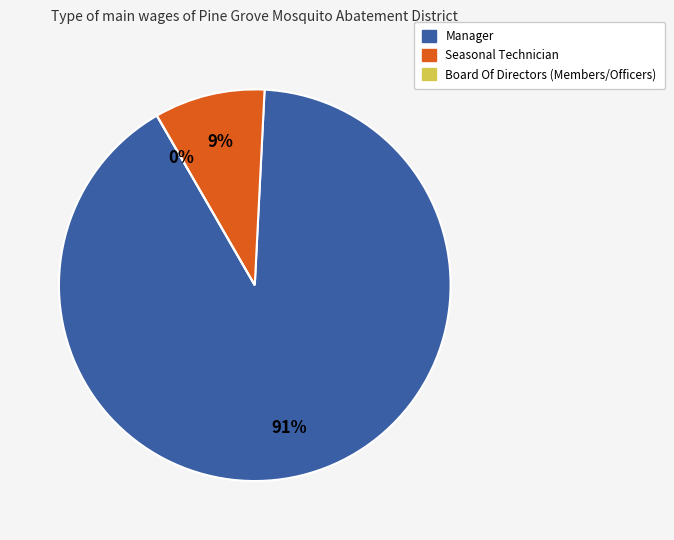

To the nearest percent, what is the difference between the Seasonal Technician and Board Of Directors slice percentages?

9%